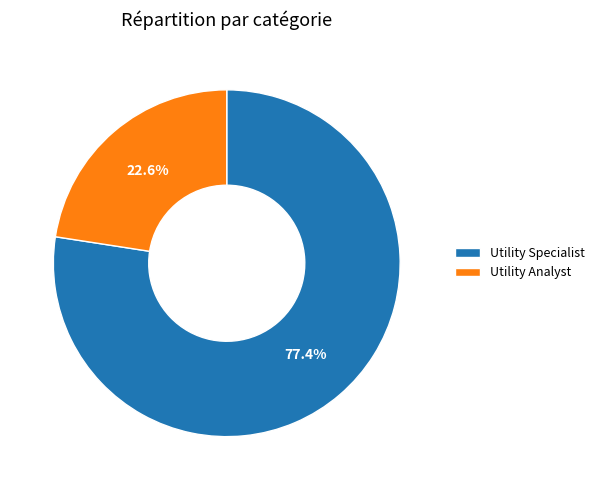

Approximately how many times larger is the value at Utility Specialist compared to Utility Analyst?

3.4